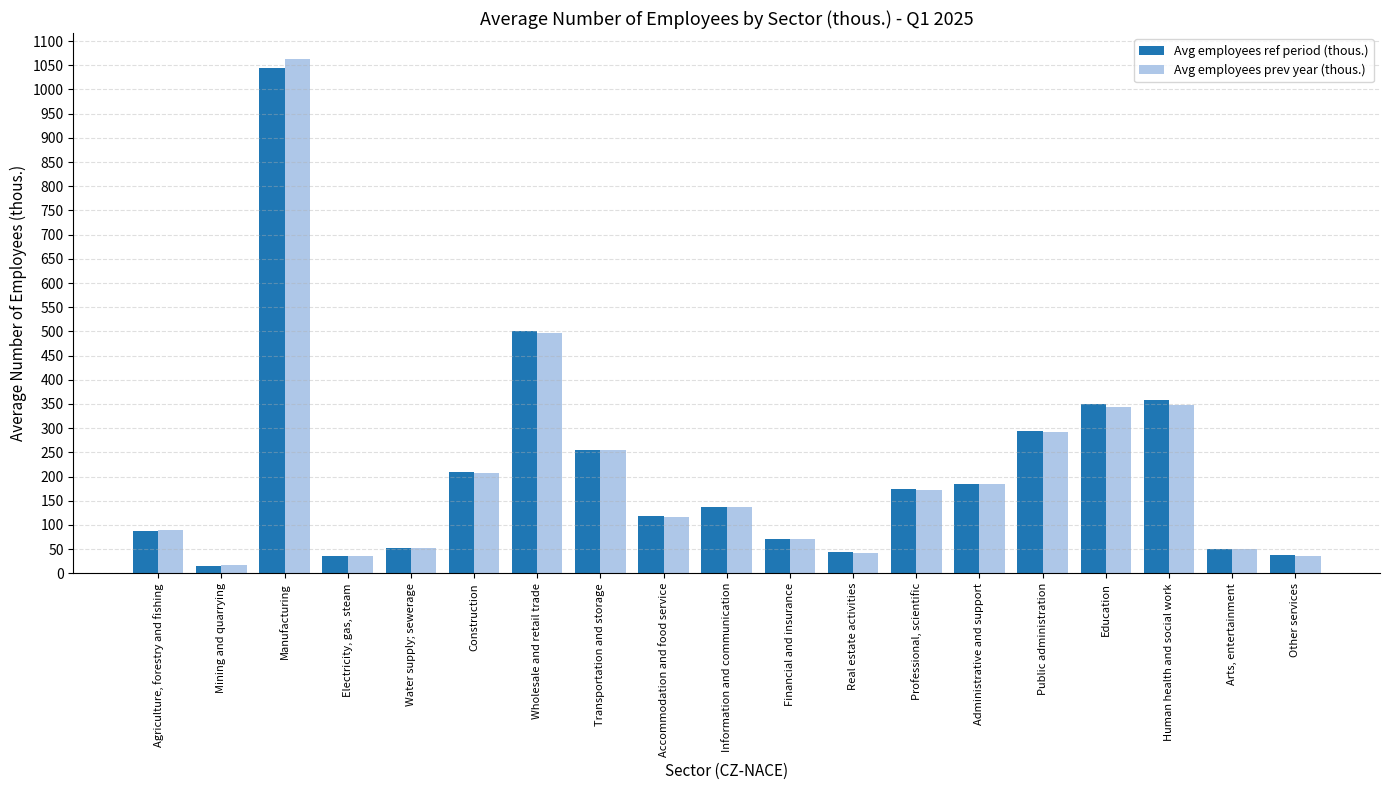

Which category has the highest value across all series?

Manufacturing